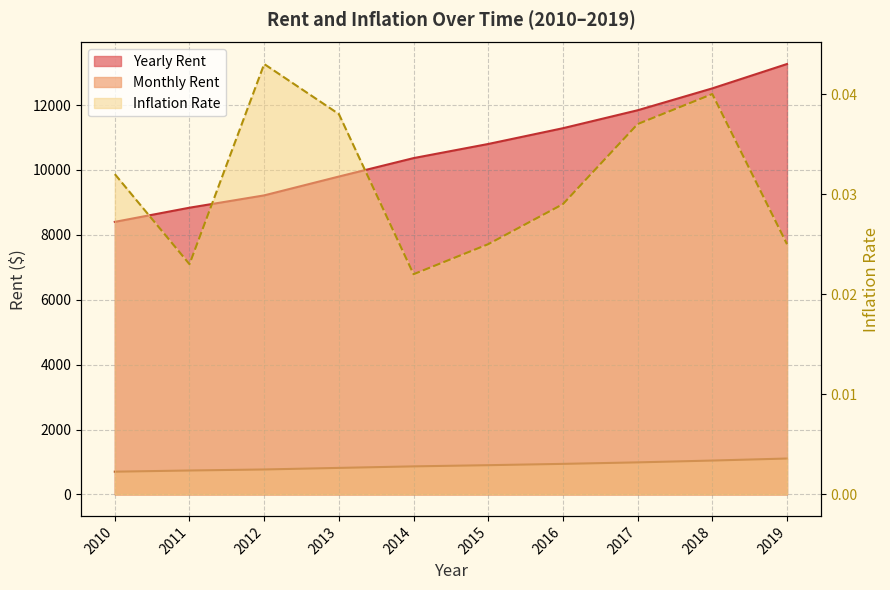

Reading left to right, list all the values displayed in this chart.

Monthly Rent: 2010=8400.0	2011=8836.8	2012=9216.8	2013=9797.4	2014=10365.7	2015=10801.1	2016=11287.1	2017=11840.2	2018=12515.1	2019=13266.0
Yearly Rent: 2010=700.0	2011=736.4	2012=768.1	2013=816.5	2014=863.8	2015=900.1	2016=940.6	2017=986.7	2018=1042.9	2019=1105.5
Inflation Rate: 2010=0.0	2011=0.0	2012=0.0	2013=0.0	2014=0.0	2015=0.0	2016=0.0	2017=0.0	2018=0.0	2019=0.0